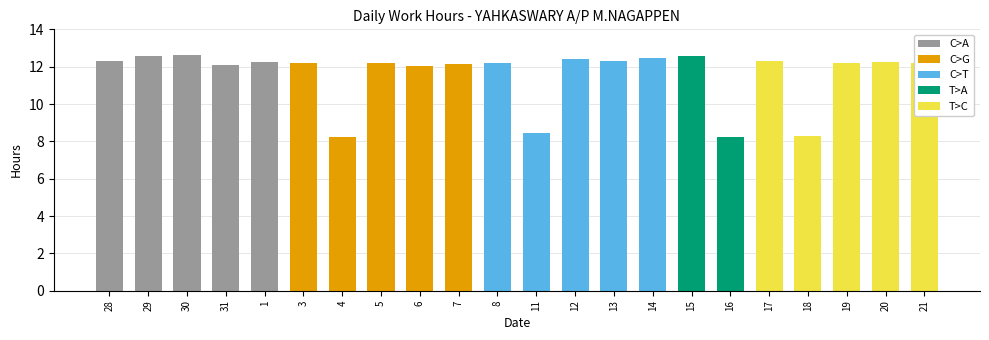

True or false: the data shows 20.4 at 7.

False